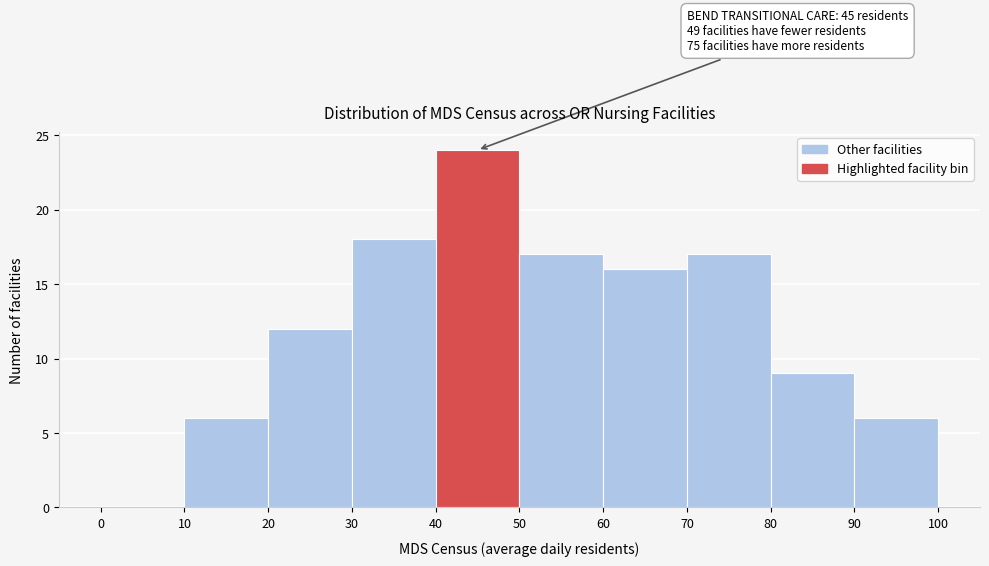

Over which range of the x-axis is the bar tallest?

40 to 50